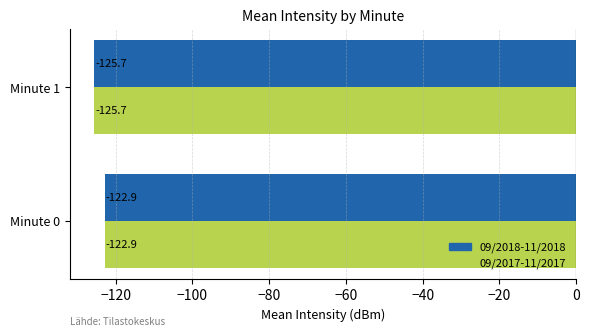

True or false: 09/2018-11/2018 has a value of -122.9 at Minute 0.

True